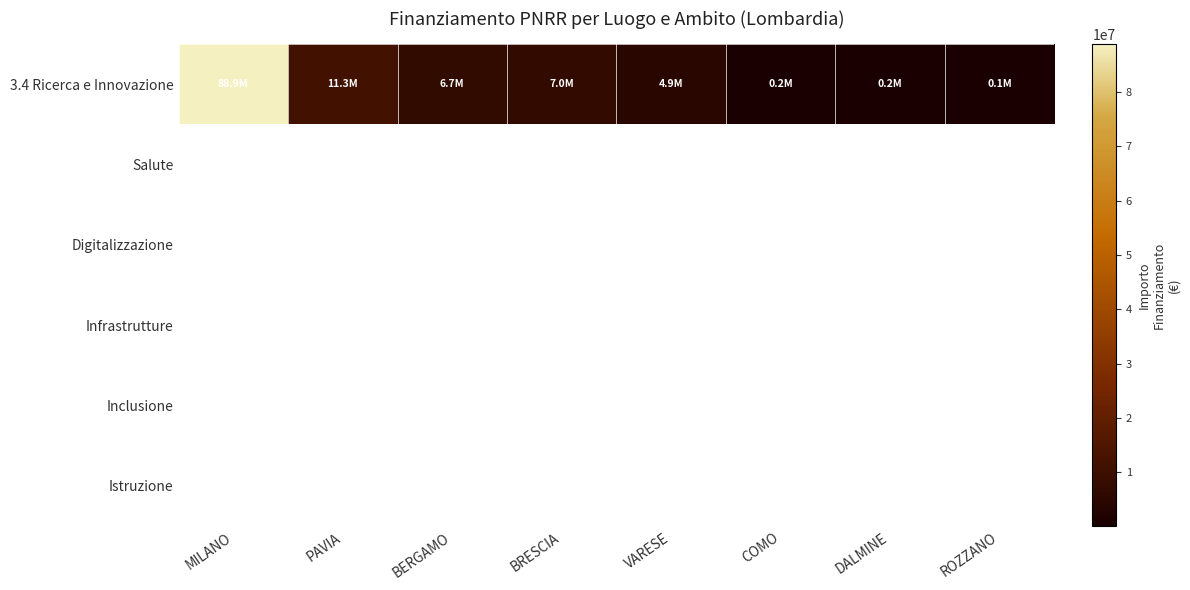

Which label corresponds to the largest value in the chart?

MILANO